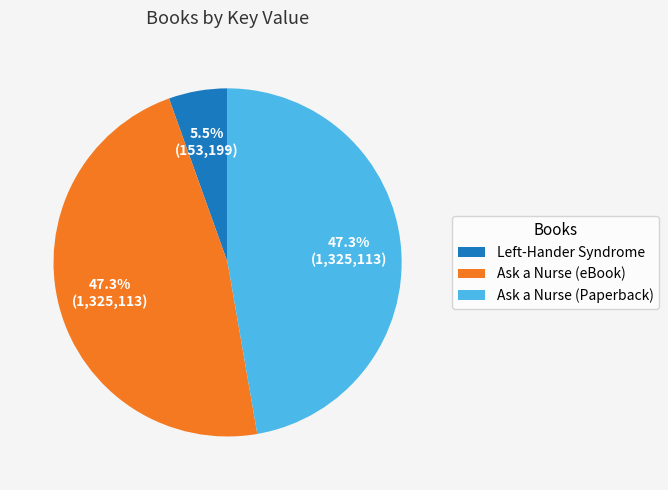

The Ask a Nurse (Paperback) slice represents 41% of the pie. True or false?

False